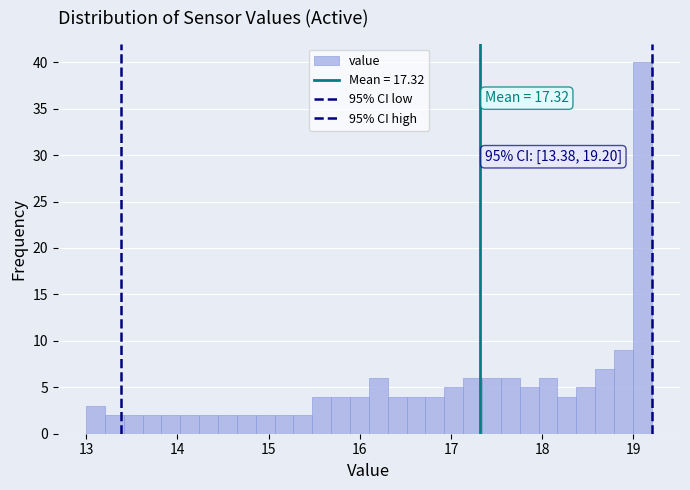

Read against the x-axis, roughly where is the centre of the tallest bar?

19.1